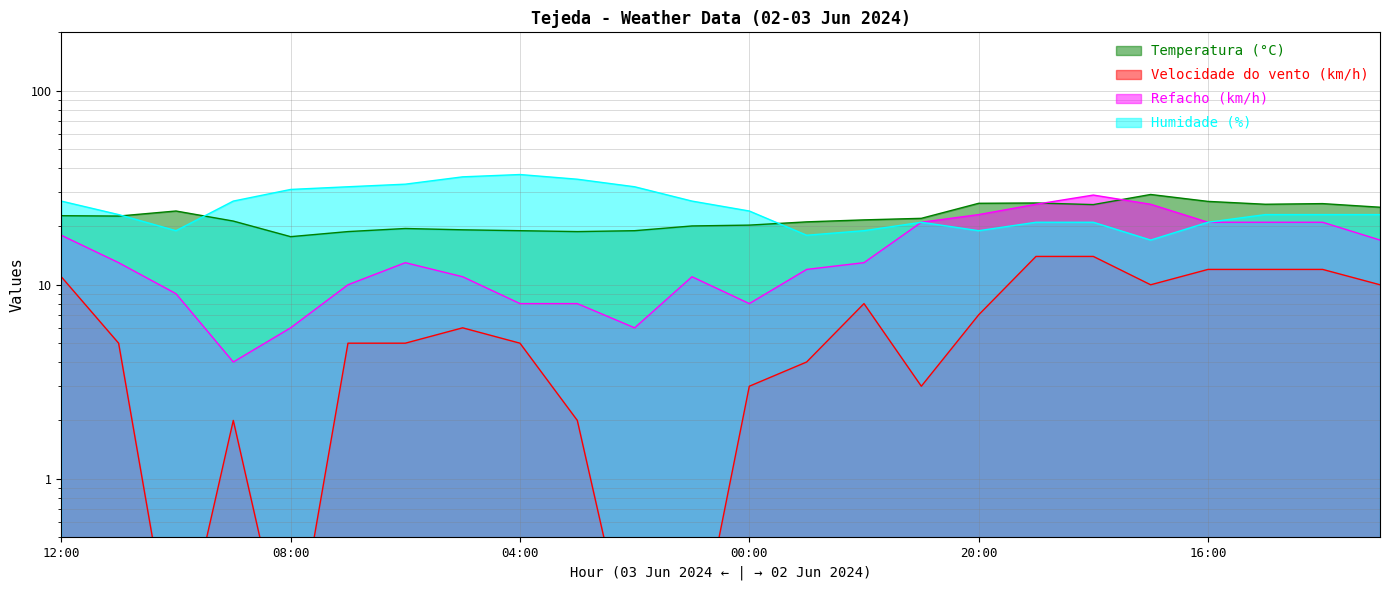

Where is Temperatura (°C) nearest to the value 23?

12:00